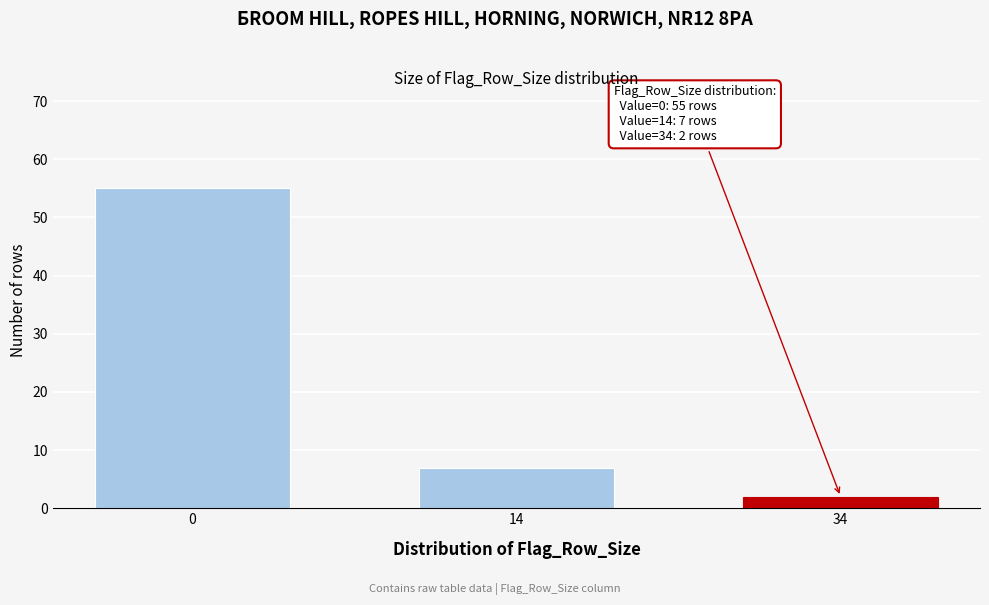

Reading left to right, list all the values displayed in this chart.

55	7	2